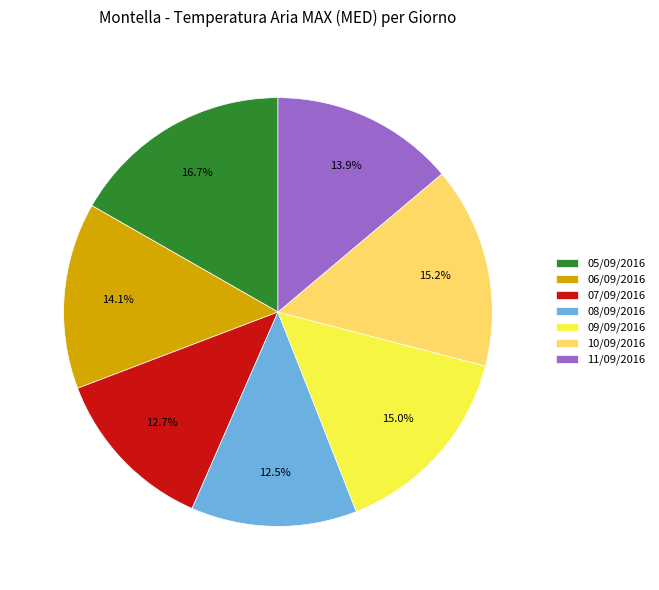

True or false: 05/09/2016 accounts for 17% of the total.

True